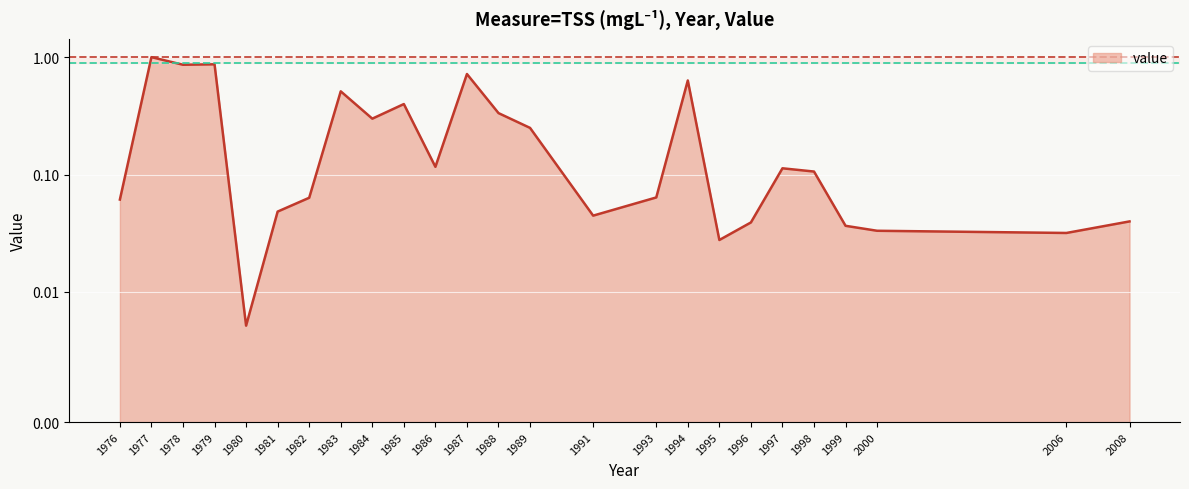

Rank the categories by value from highest to lowest.

1977, 1979, 1978, 1987, 1994, 1983, 1985, 1988, 1984, 1989, 1986, 1997, 1998, 1993, 1982, 1976, 1981, 1991, 2008, 1996, 1999, 2000, 2006, 1995, 1980